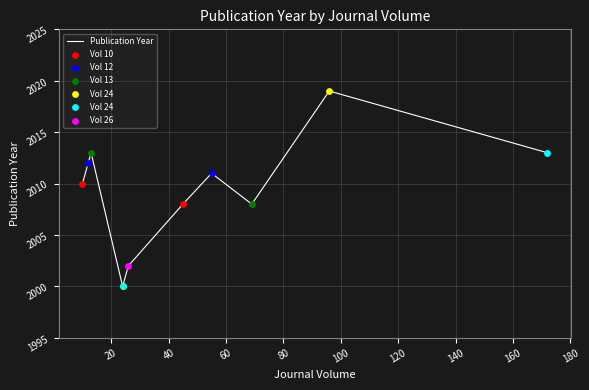

Between 140 and 160, which is larger?

140